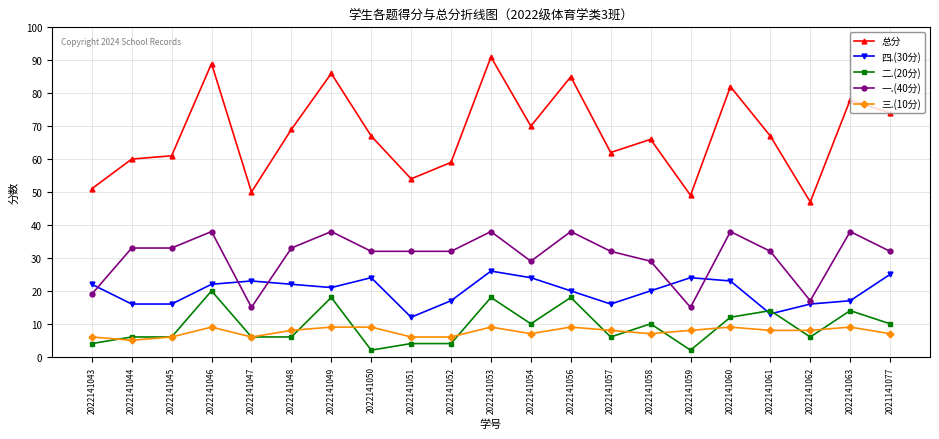

What is the maximum value shown in the chart?

91